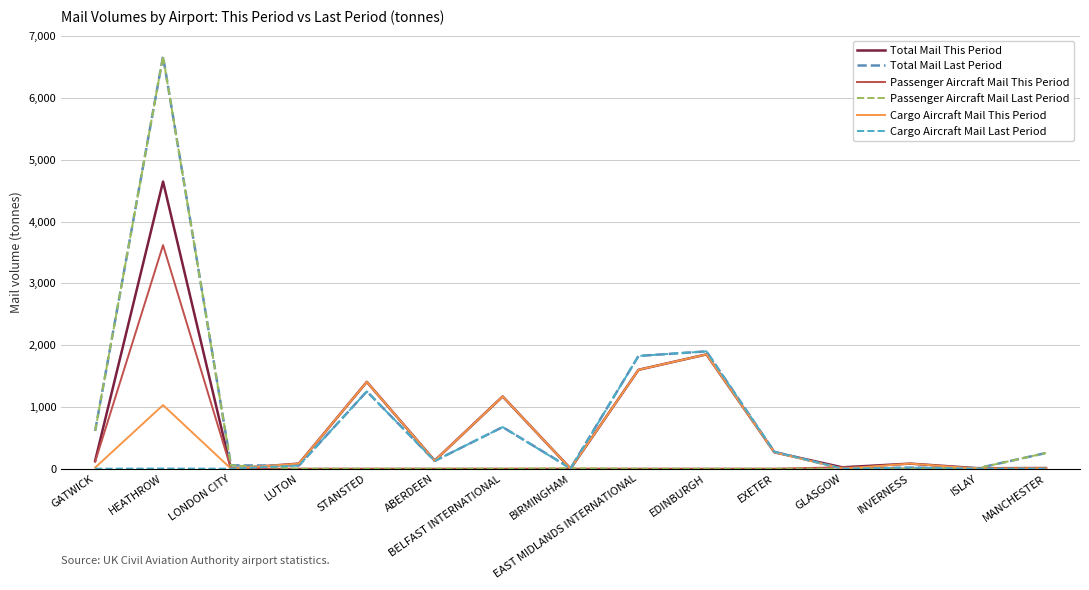

At MANCHESTER, list the series in order from largest to smallest.

Total Mail Last Period, Passenger Aircraft Mail Last Period, Total Mail This Period, Cargo Aircraft Mail This Period, Passenger Aircraft Mail This Period, Cargo Aircraft Mail Last Period